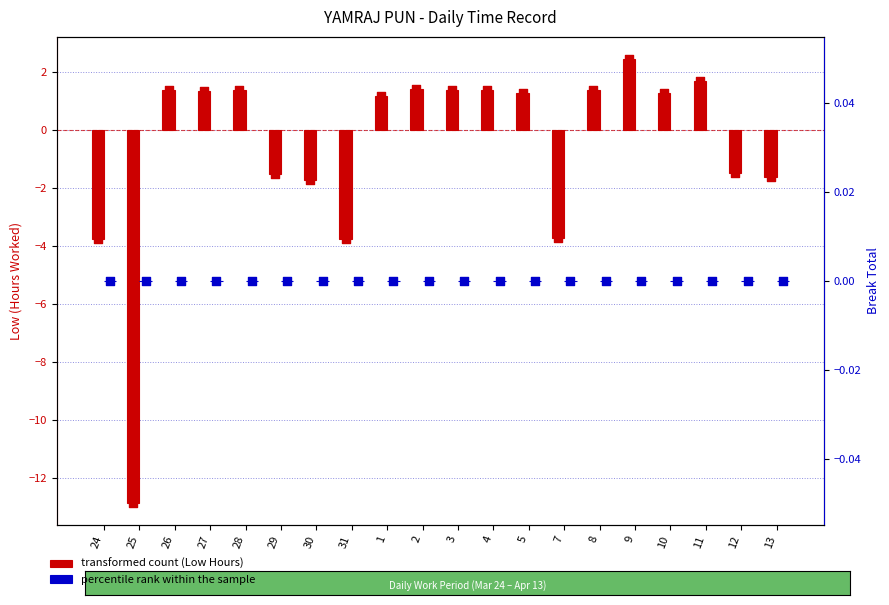

At how many categories does at least one series exceed -4?

20